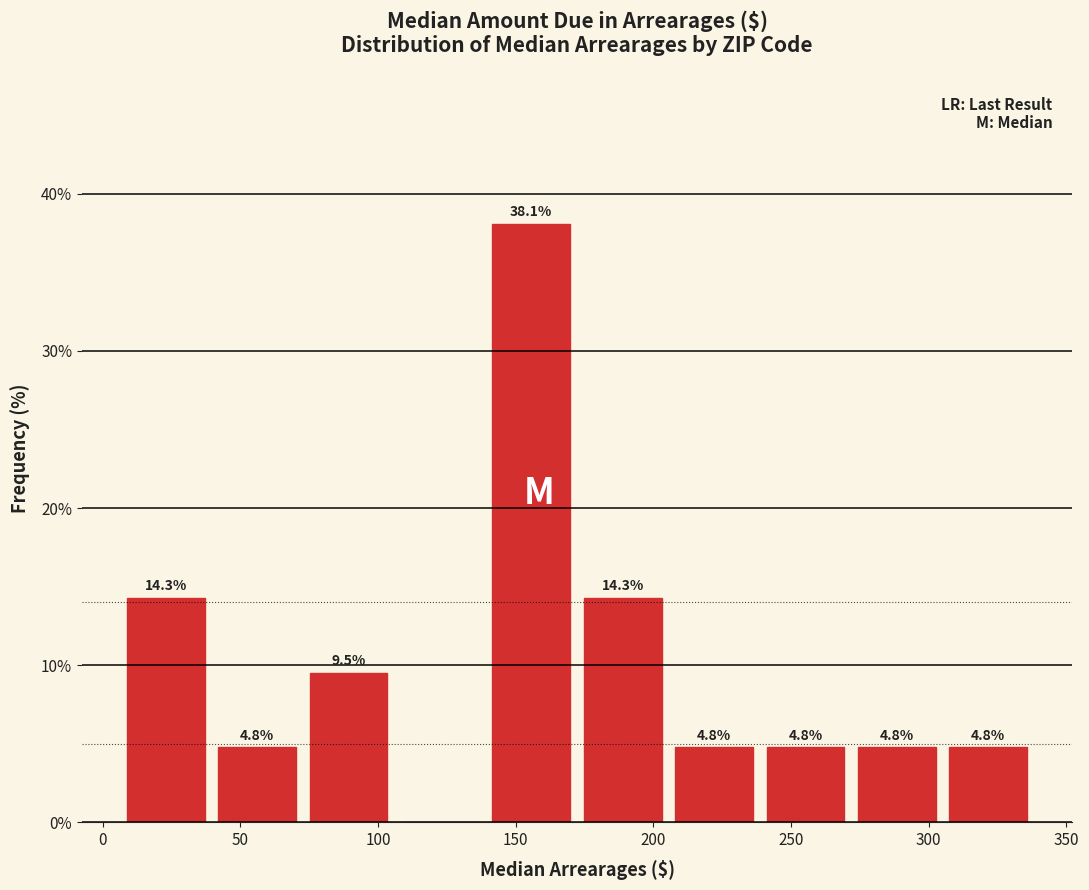

Over which range of the x-axis is the bar tallest?

140 to 170